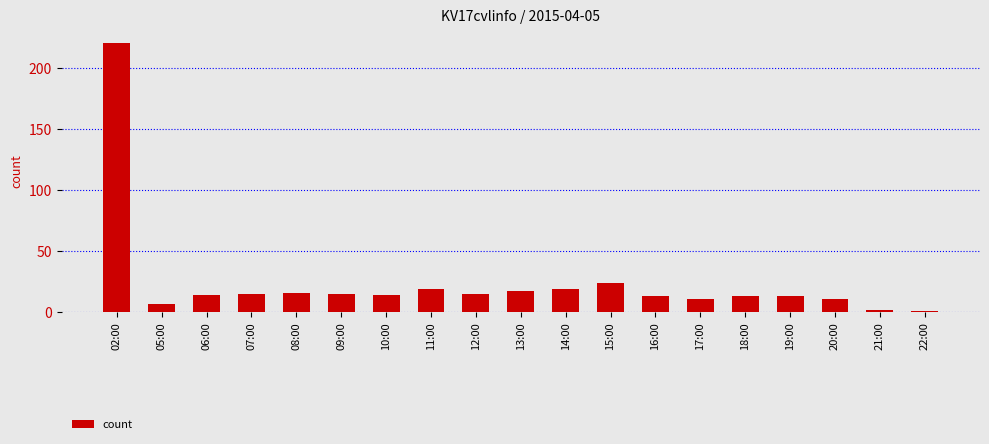

What is the smallest value displayed?

1